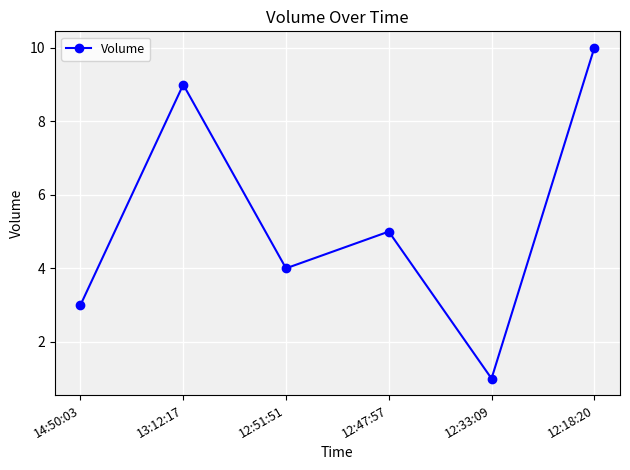

Where does the data first go above 5?

13:12:17